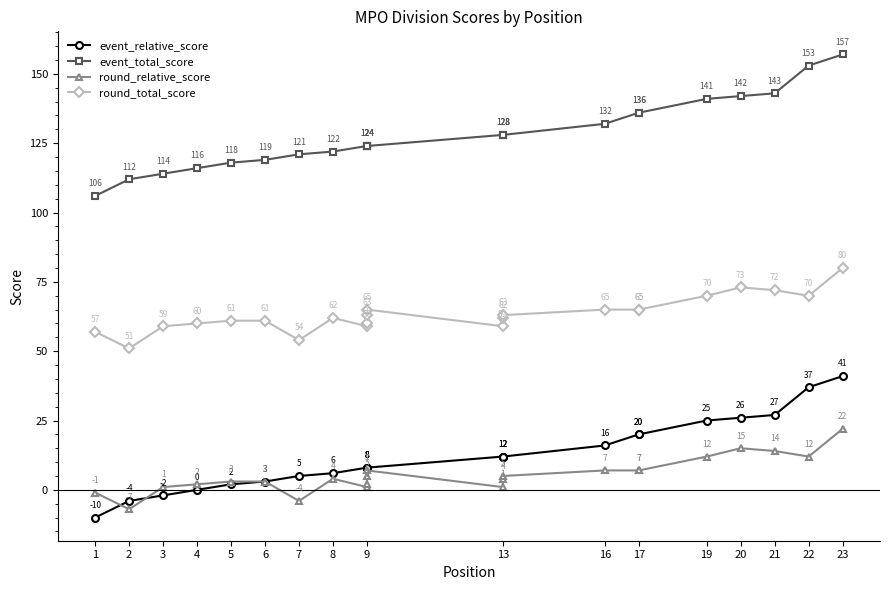

What are all the series names shown in the legend?

event_relative_score, event_total_score, round_relative_score, round_total_score